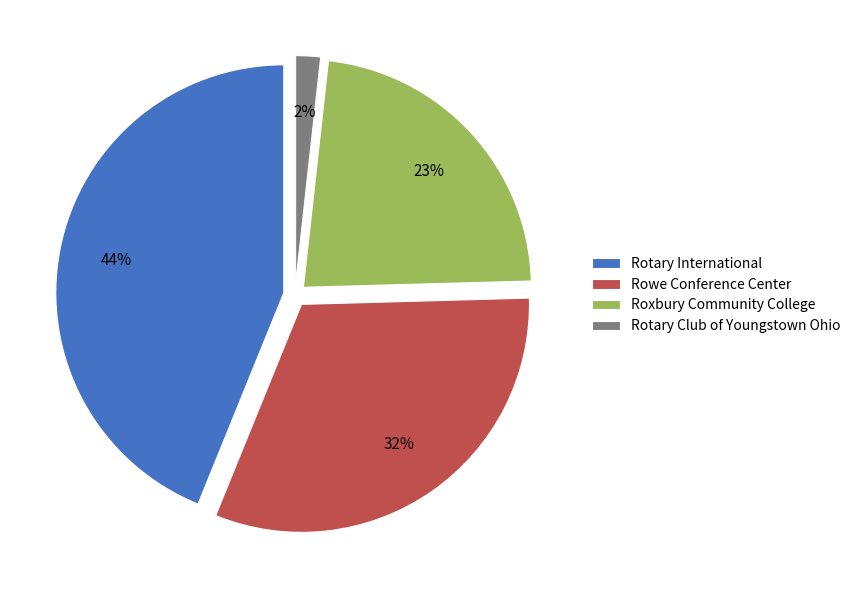

True or false: Rotary International accounts for 32% of the total.

False